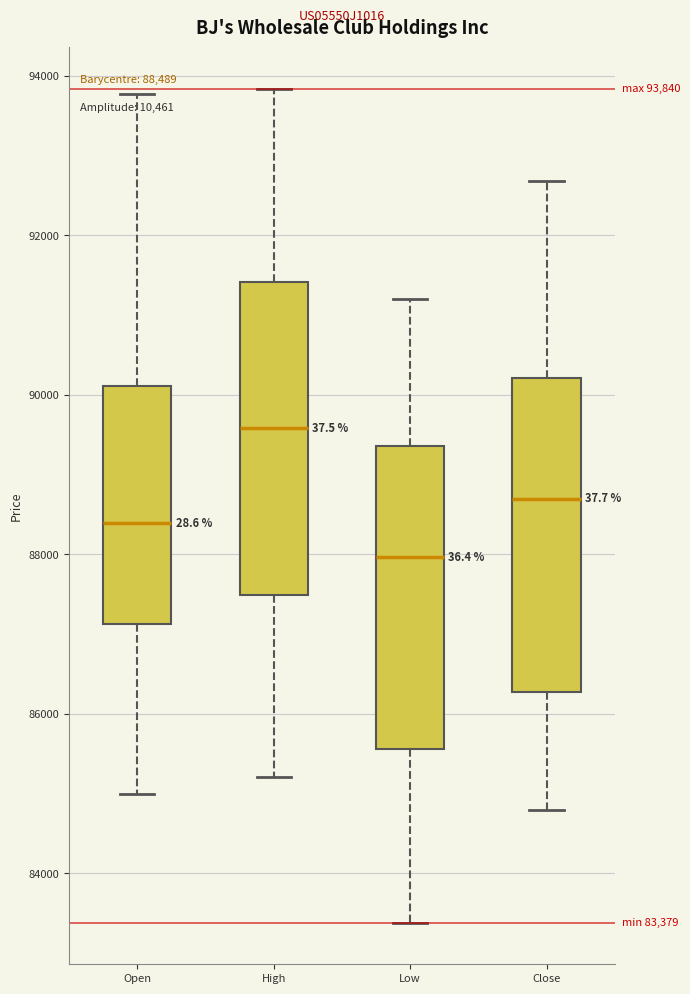

Which box's median line is the lowest?

Low